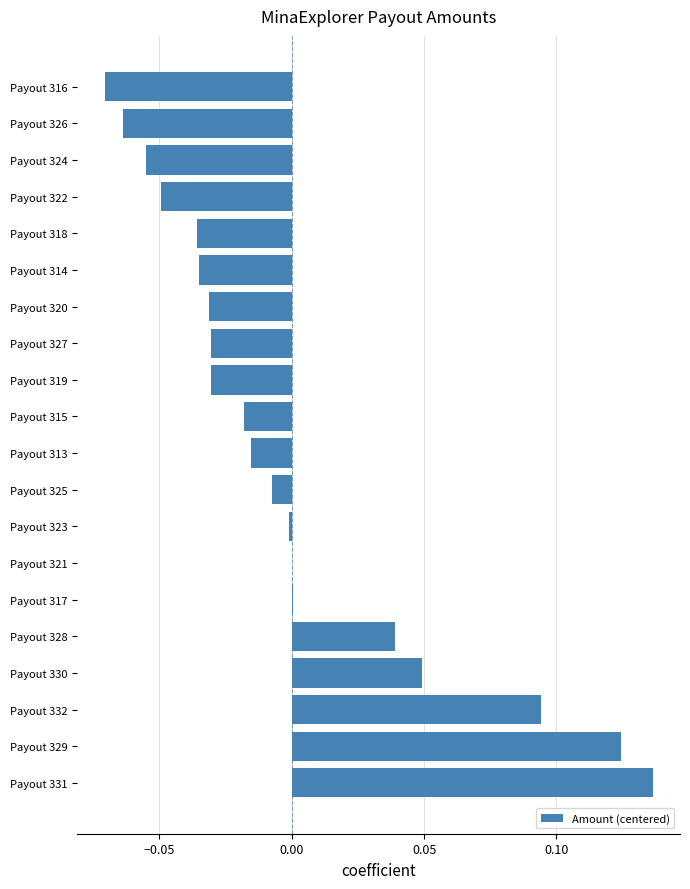

Are the bars grouped side by side (vs. stacked)?

No